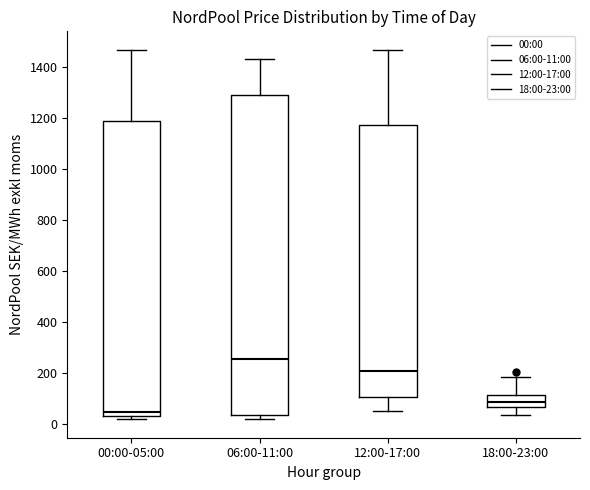

Which box's median line is the highest?

06:00-11:00